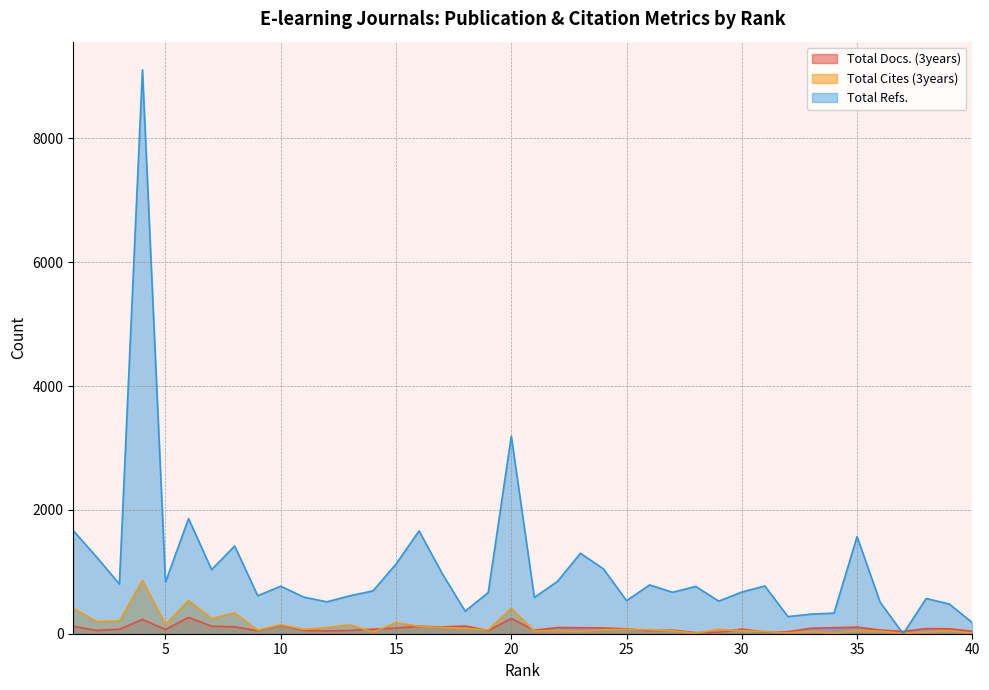

Which series changed the most between 27 and 40?

Total Refs.